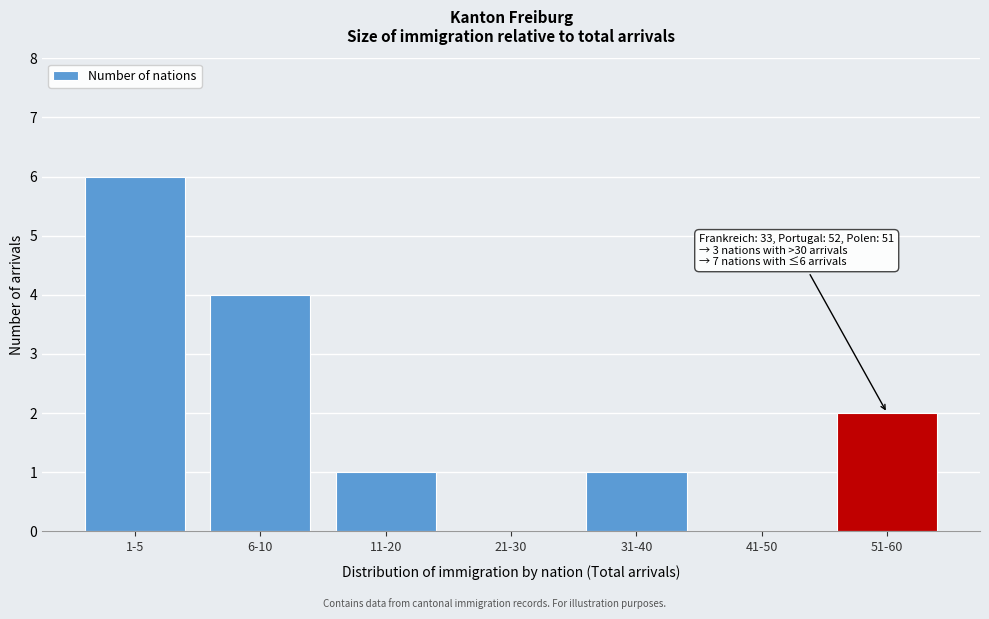

Reading left to right, extract all data points from this chart.

1-5=6	6-10=4	11-20=1	21-30=0	31-40=1	41-50=0	51-60=2